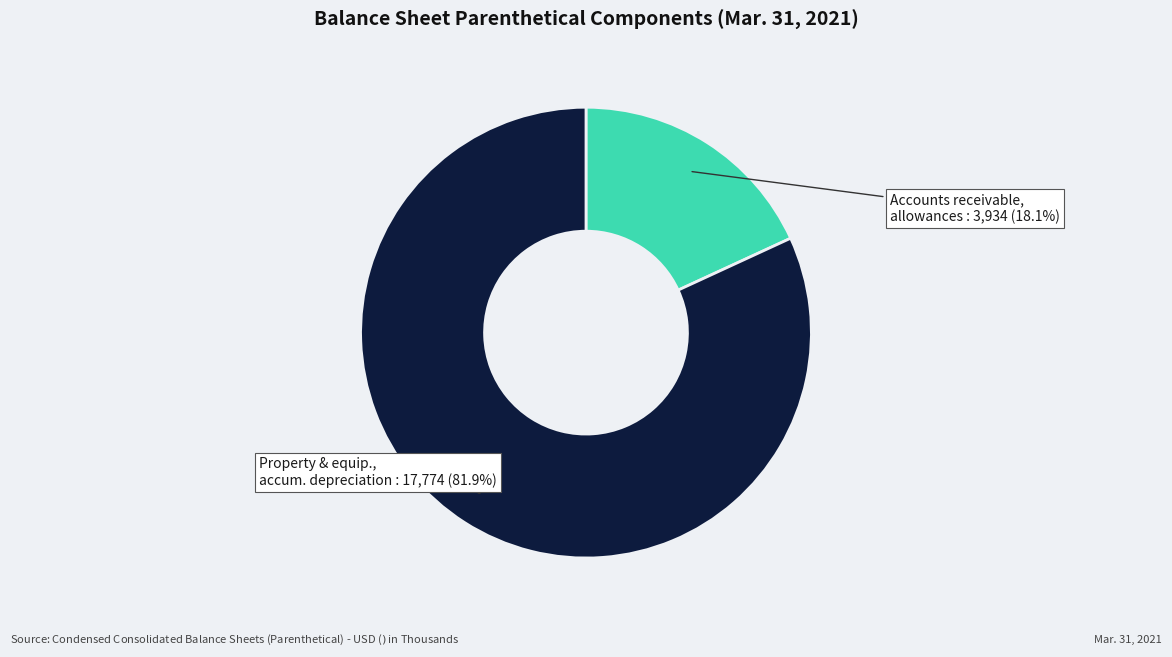

Is there any slice that represents more than half of the pie?

Yes